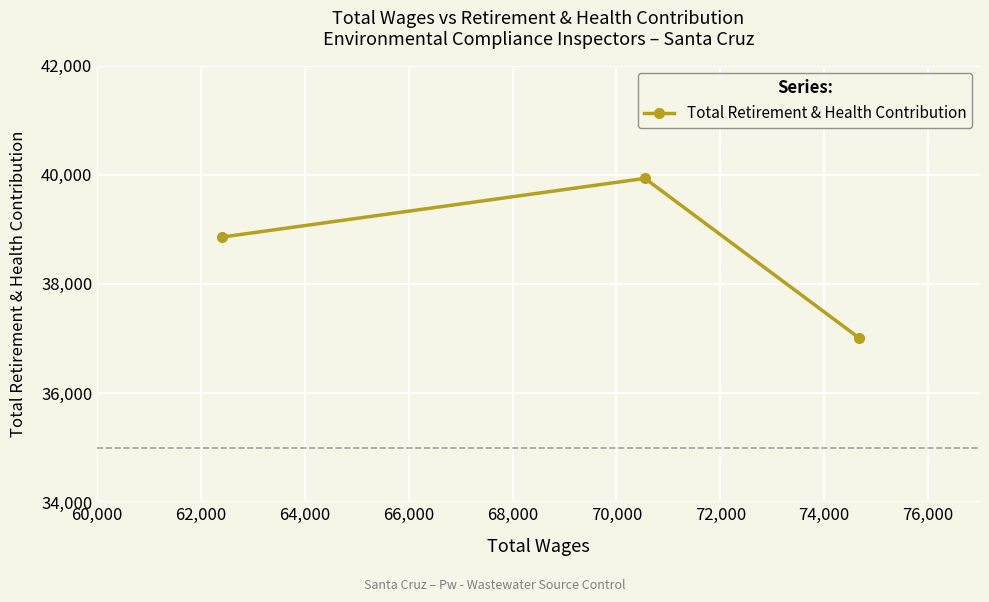

What is the smallest value displayed?

37007